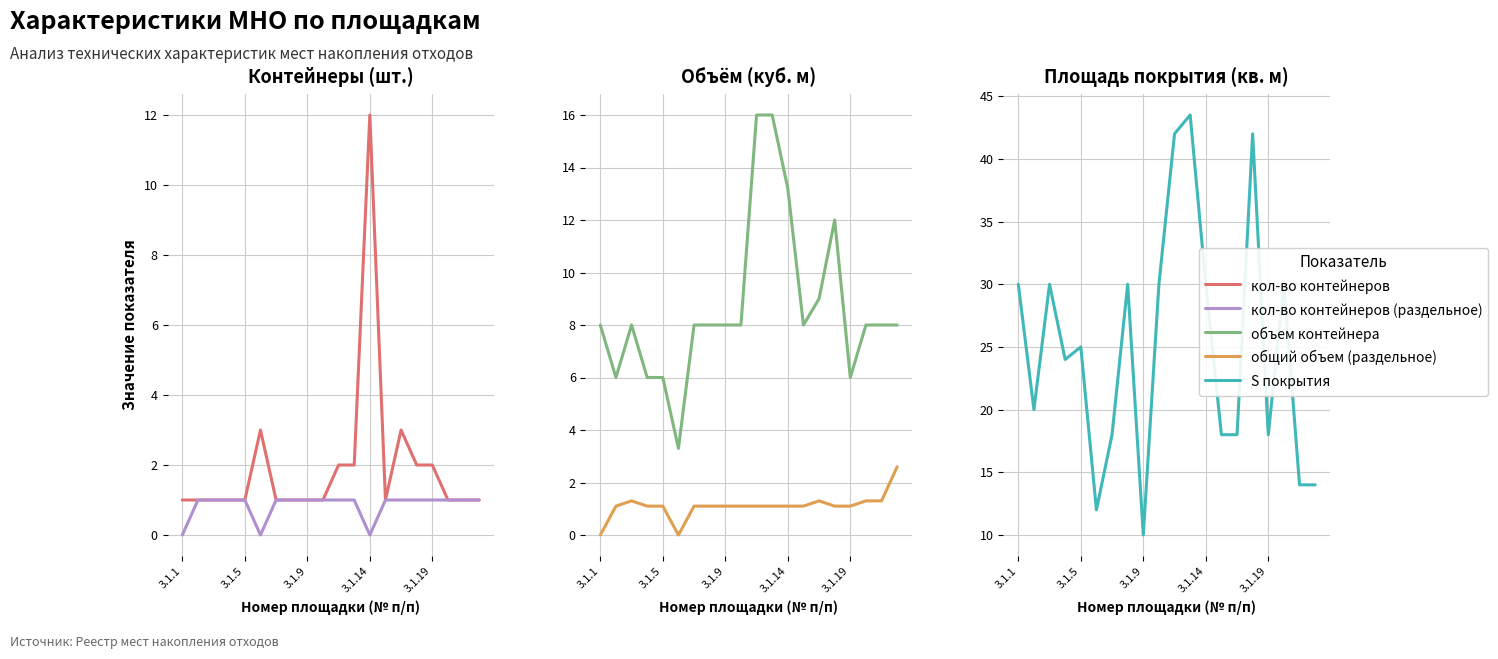

What position from the right is 3.1.1?

20